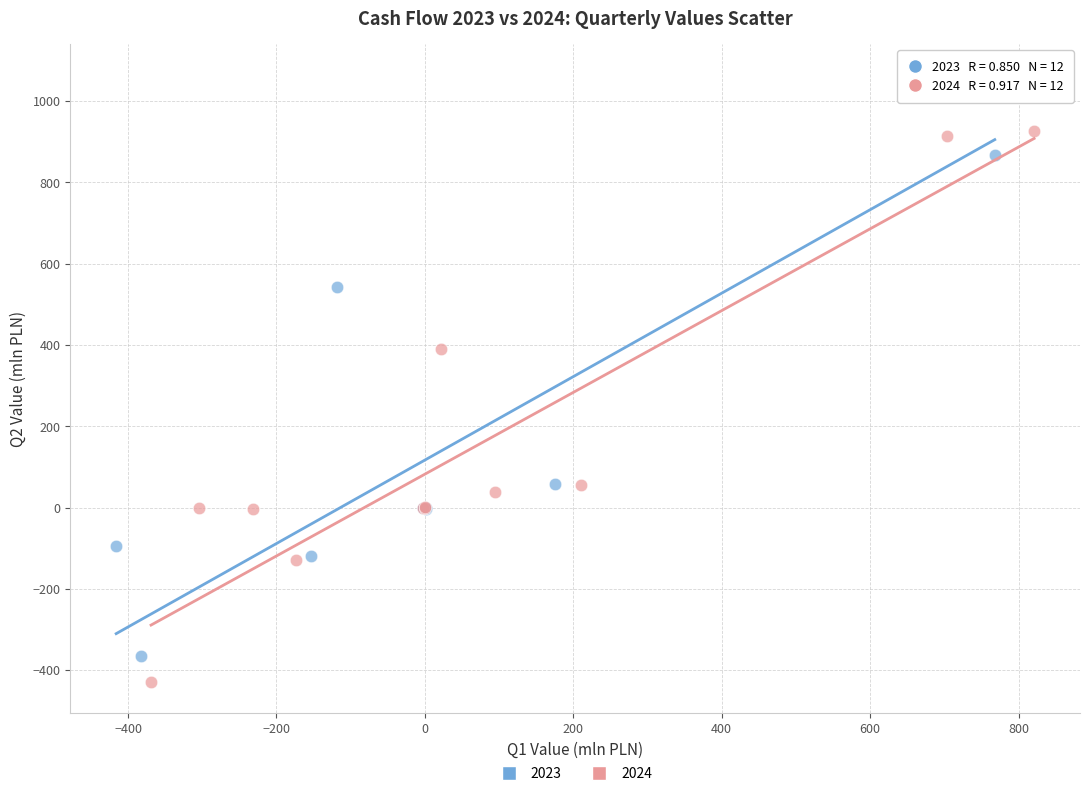

Which series has the widest spread of Y values?

2023